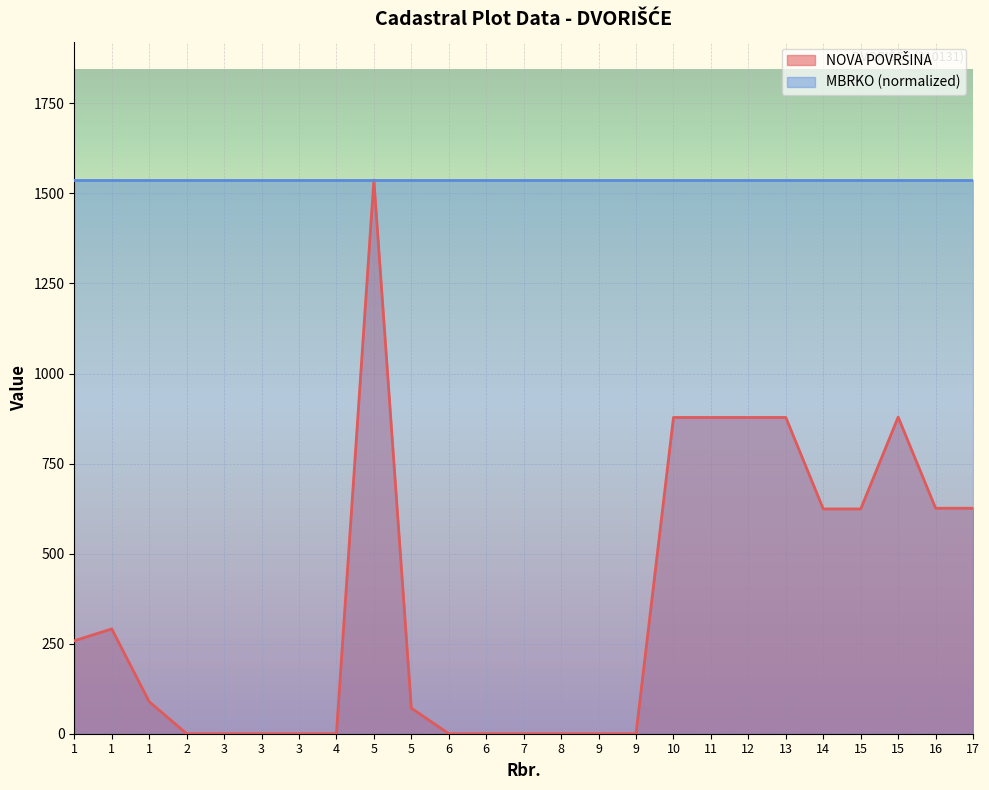

Rank the categories by value from highest to lowest.

5, 15, 10, 11, 12, 13, 16, 17, 14, 15, 1, 1, 1, 5, 2, 3, 3, 3, 4, 6, 6, 7, 8, 9, 9